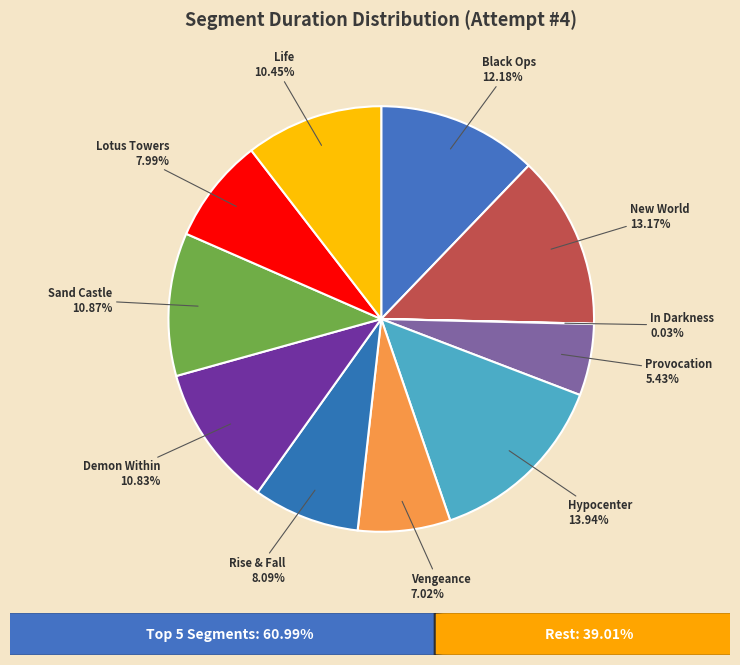

To the nearest percent, what is the difference between the largest and smallest slice percentages?

14%